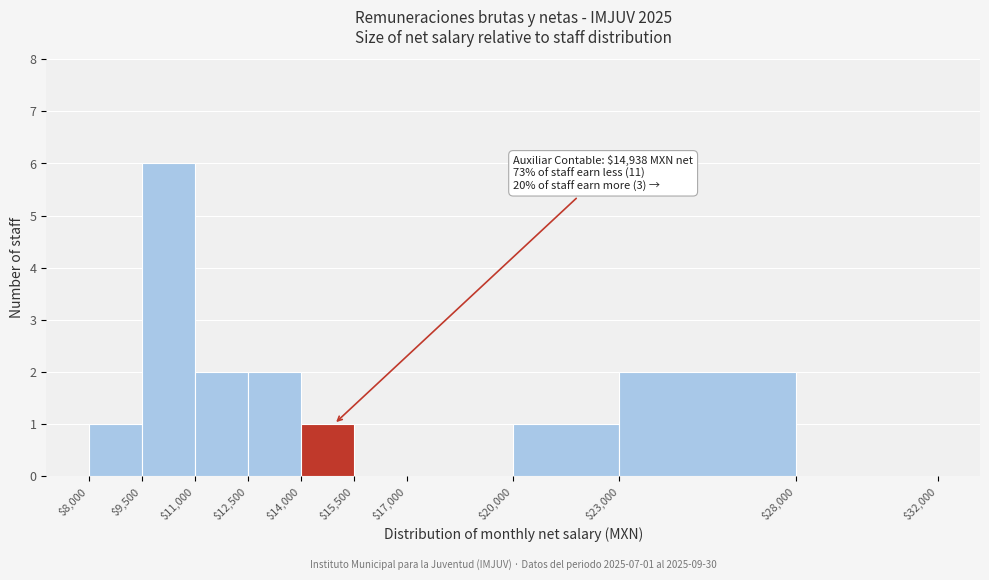

Over which range of the x-axis is the bar tallest?

$9,500 to $11,000